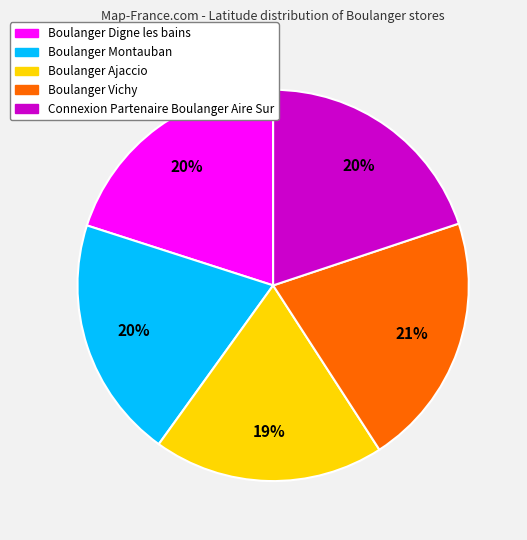

To the nearest percent, what is the difference between the Boulanger Ajaccio and Boulanger Montauban slice percentages?

1%